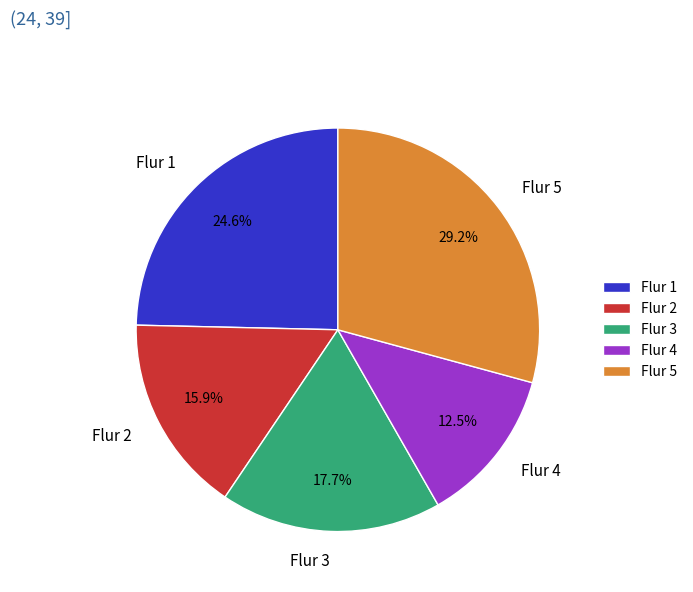

How many segments does this pie chart have?

5